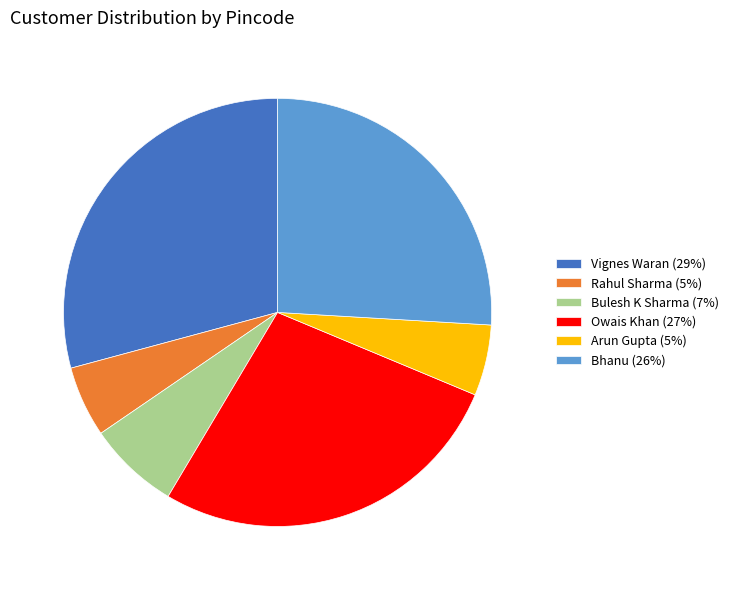

True or false: Vignes Waran accounts for 16% of the total.

False